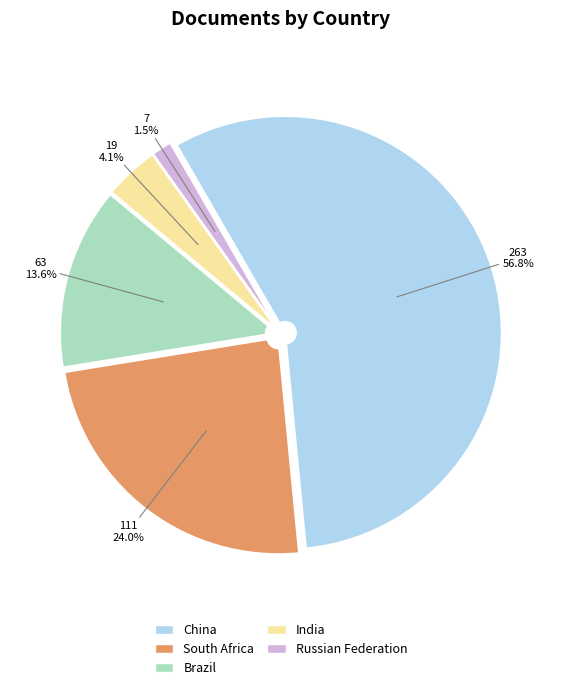

Approximately how many times larger is the value at Russian Federation compared to Brazil?

0.1